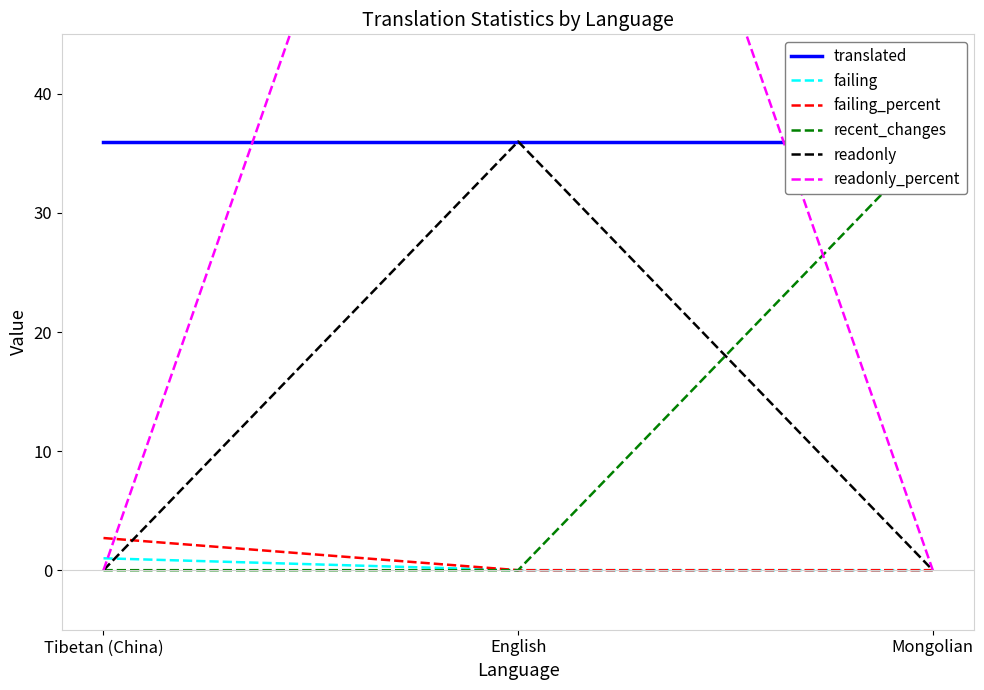

True or false: recent_changes has a value of 24.3 at Tibetan (China).

False